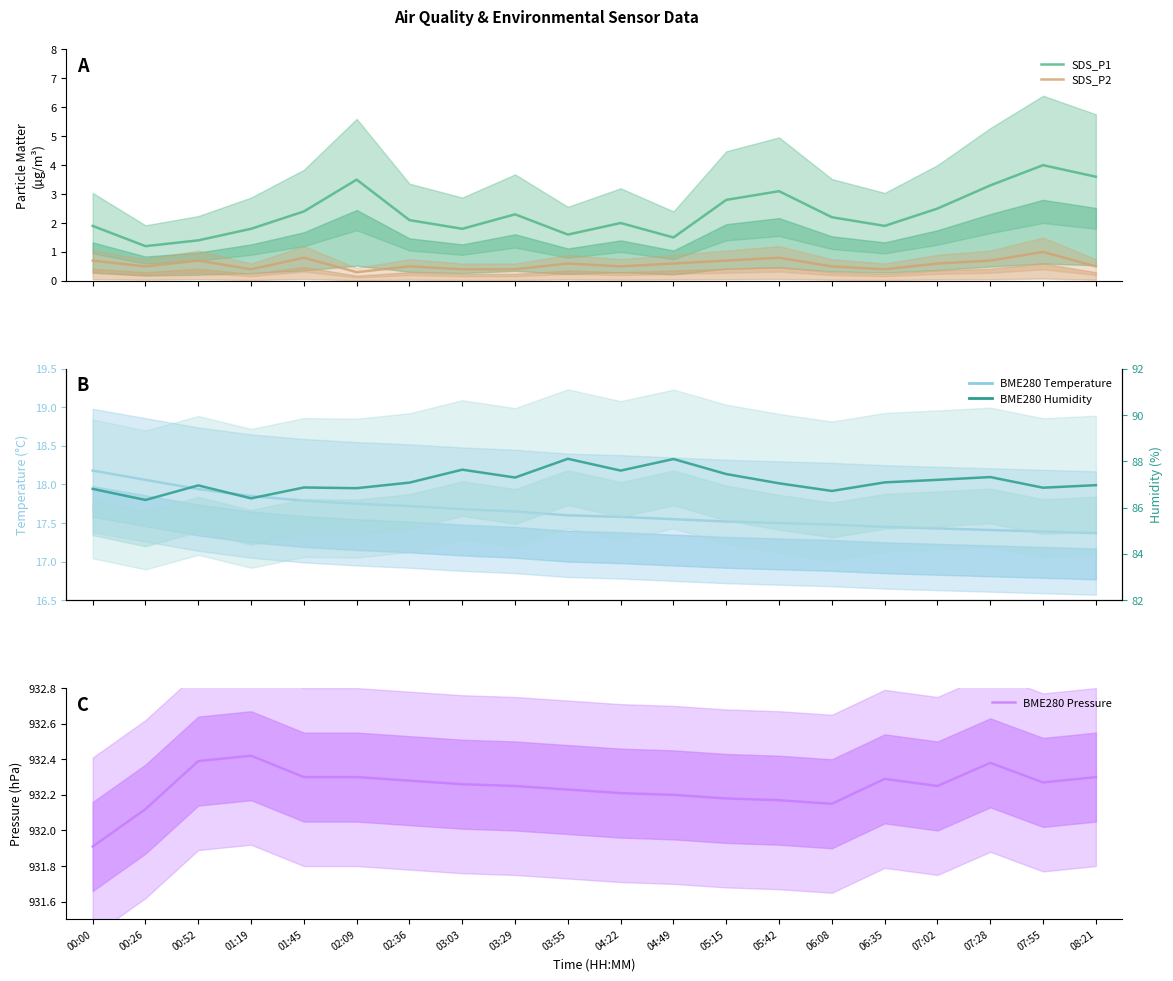

What are all the series names shown in the legend?

SDS_P1, SDS_P2, BME280 Temperature, BME280 Pressure, BME280 Humidity